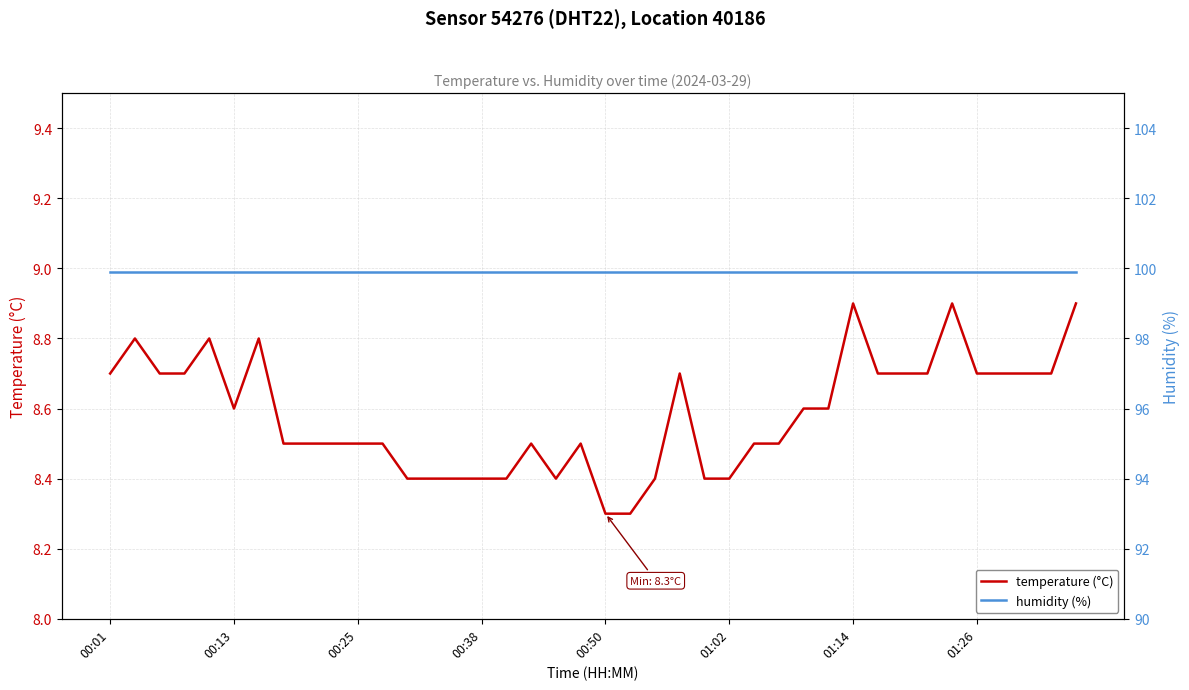

At which label does humidity (%) reach its minimum?

00:01